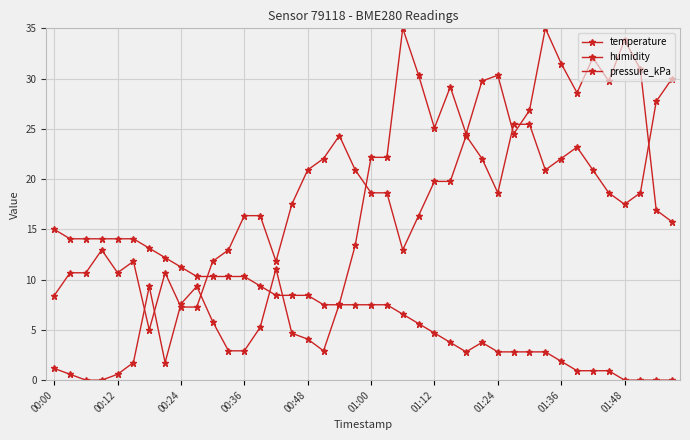

How many lines are shown in the chart?

3